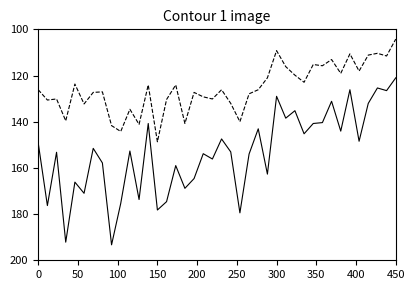

Does the chart display data point markers on the line(s)?

No